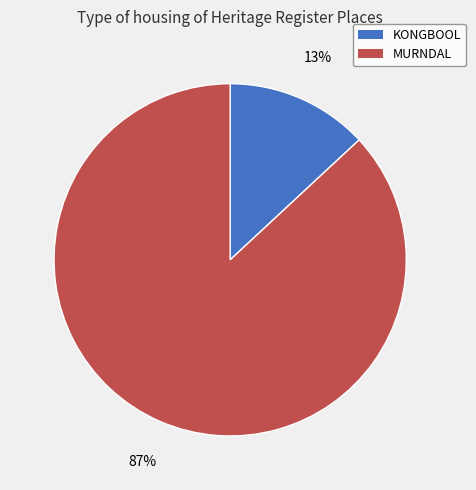

How many segments does this pie chart have?

2